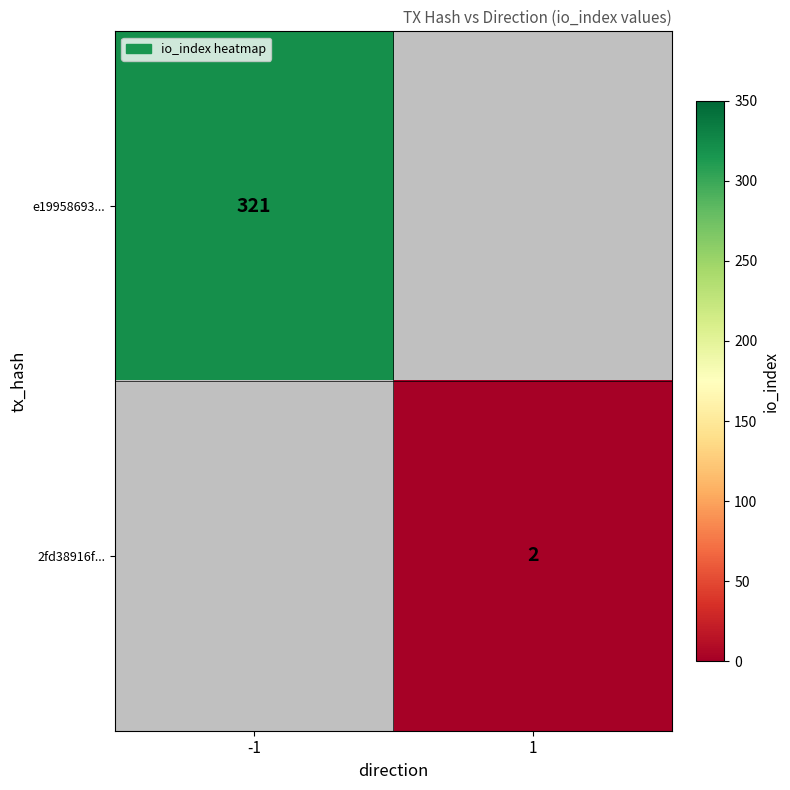

What is the greatest value displayed?

321.0